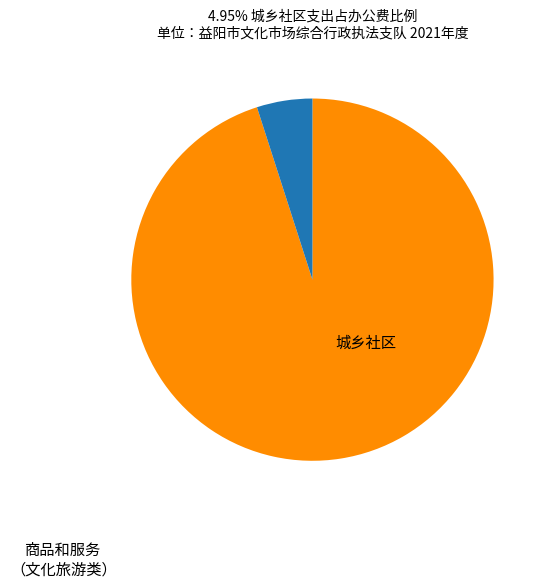

Is there a majority slice in this chart?

Yes